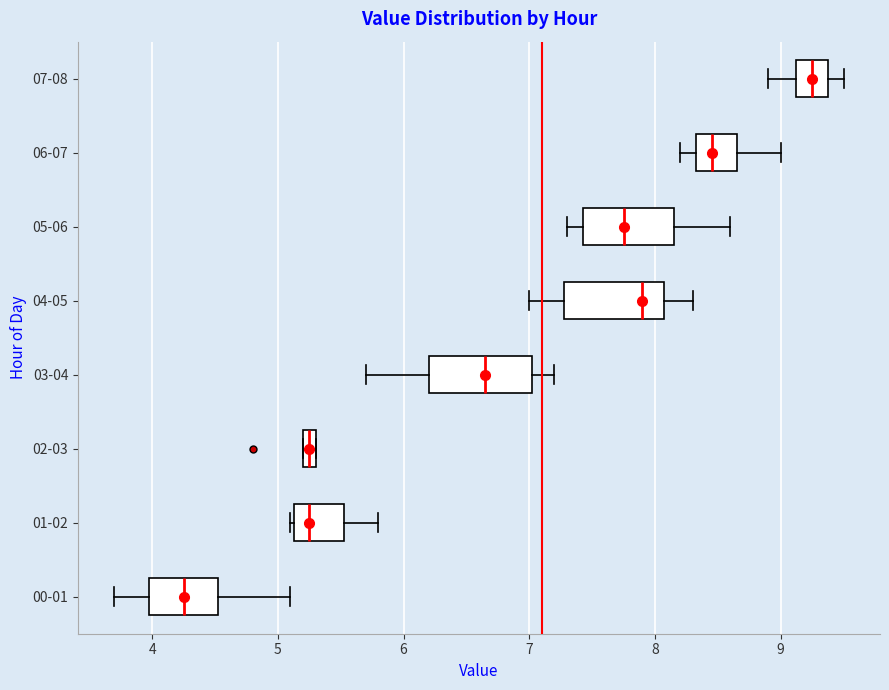

Where is the left edge of the box for 01-02 on the x-axis? The values are not printed on the chart, so give them approximately, as read against the axis.

5.1